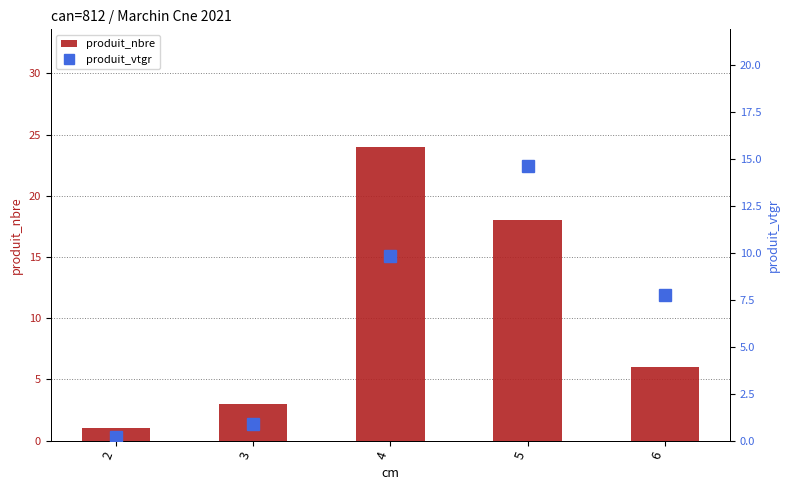

Which series has the largest total across all categories?

produit_nbre